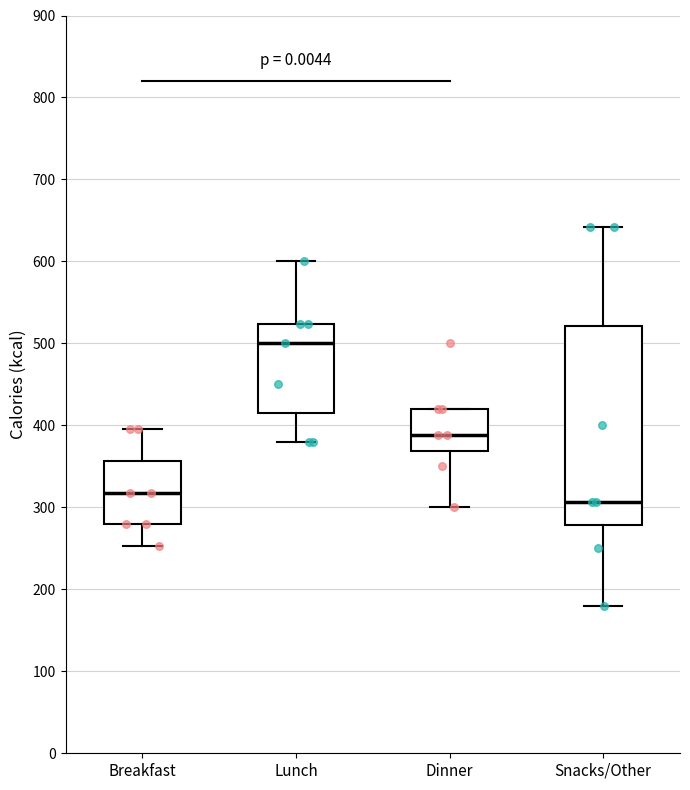

Reading left to right, read every box against the y-axis: the position of its median line, the range the box covers, and the ends of its whiskers. The values are not printed on the chart, so give them approximately, as read against the axis.

Breakfast: median 320, box 280 to 360, whiskers 250 to 400
Lunch: median 500, box 420 to 520, whiskers 380 to 600
Dinner: median 390, box 370 to 420, whiskers 300 to 420
Snacks/Other: median 310, box 280 to 520, whiskers 180 to 640